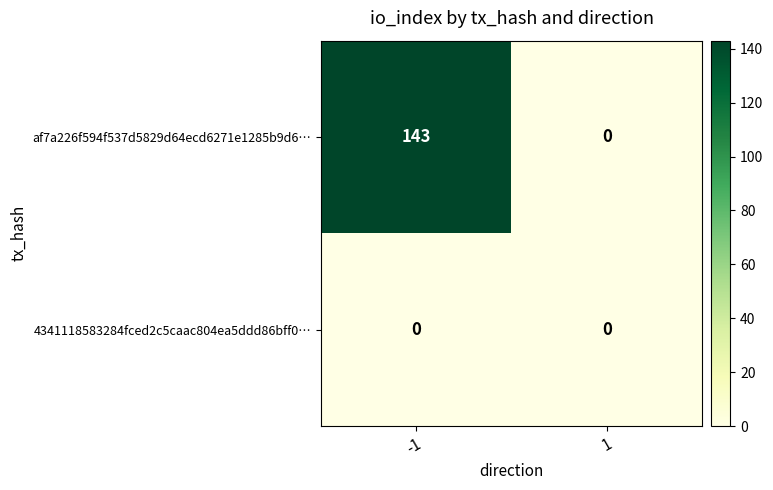

Which series changed the most between -1 and 1?

af7a226f594f537d5829d64ecd6271e1285b9d6…